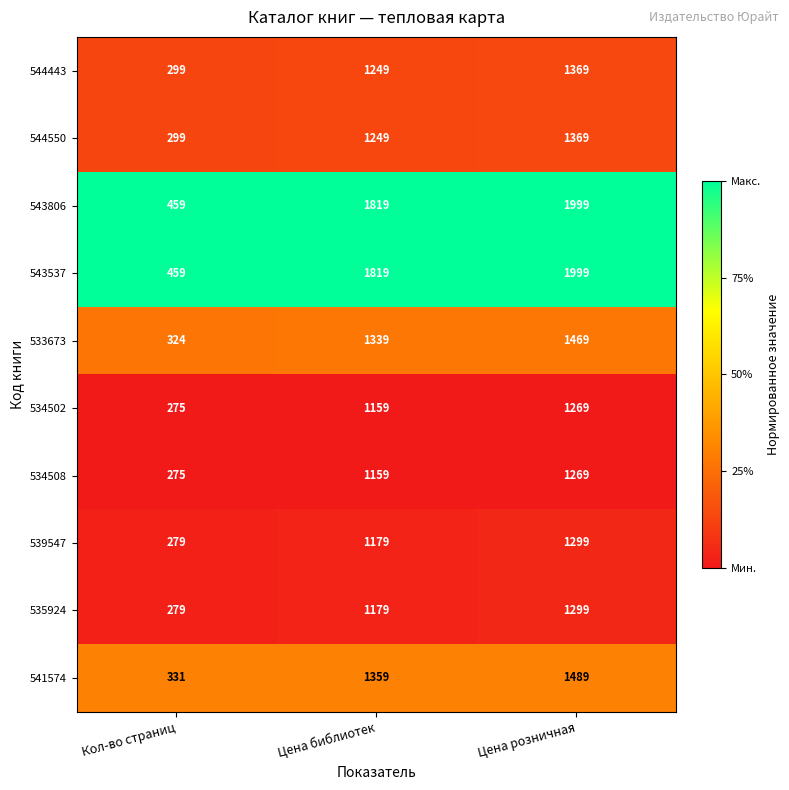

What is the average value of the 534508 series?

901